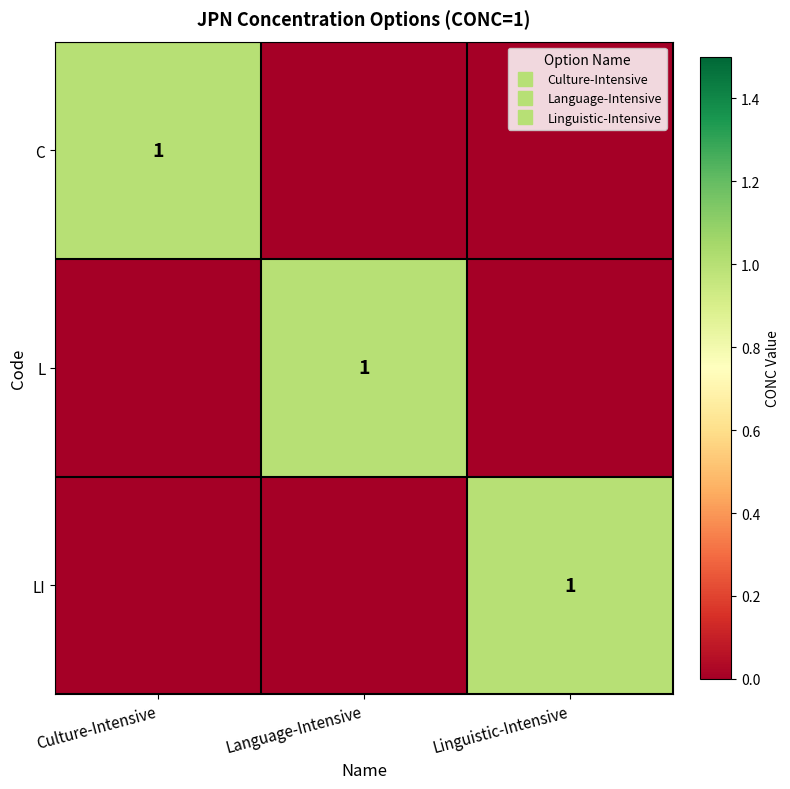

What is the total value across all series at Language-Intensive?

1